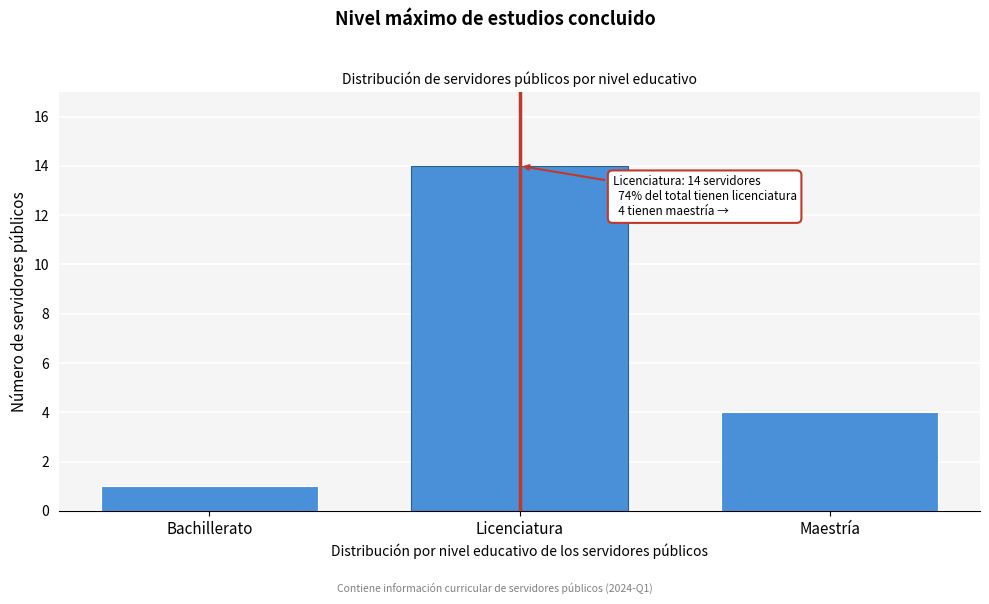

Reading left to right, extract all data points from this chart.

1	14	4